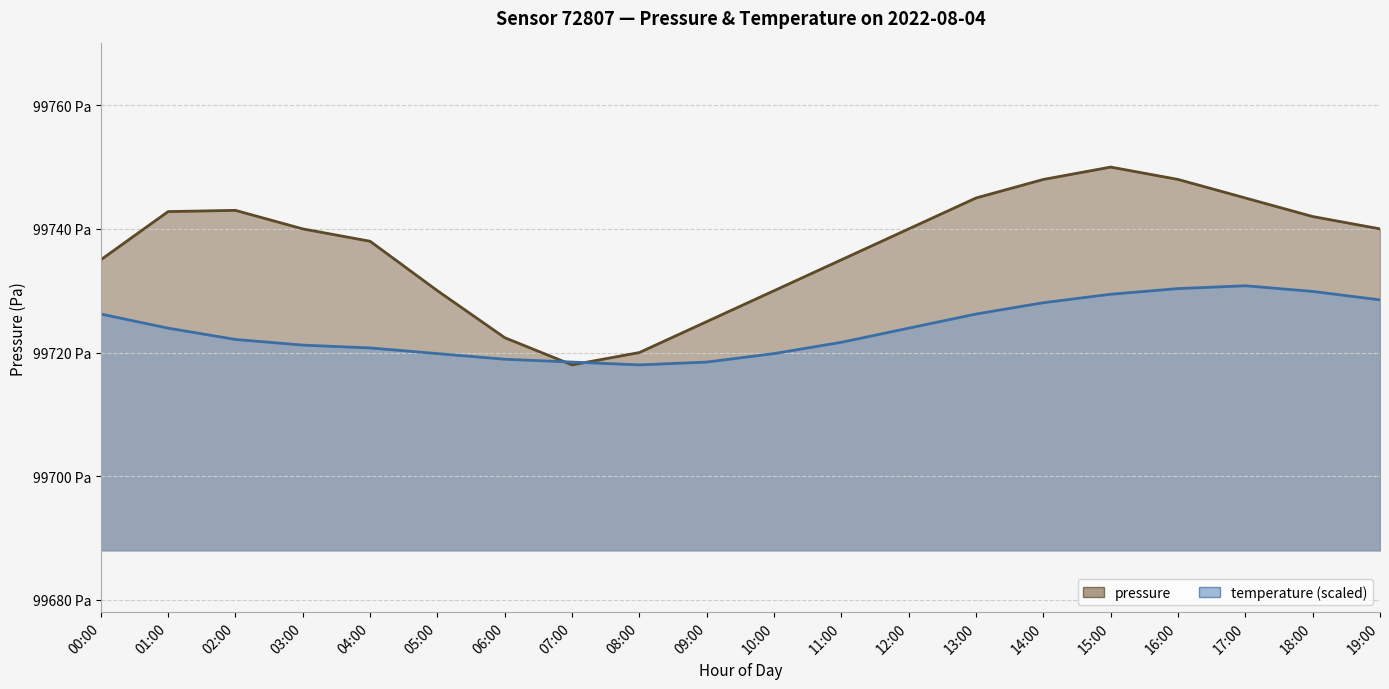

True or false: pressure has more than 1 interior local peaks.

True